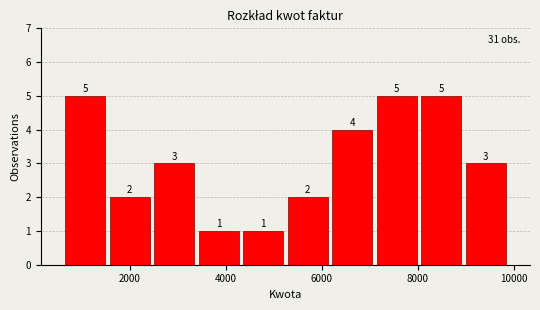

Reading left to right, transcribe this chart: for each bar, give the range it covers on the x-axis and its height. The bar edges are not printed on the chart, so give them approximately, as read against the axis.

600 to 1600: 5
1600 to 2400: 2
2400 to 3400: 3
3400 to 4400: 1
4400 to 5200: 1
5200 to 6200: 2
6200 to 7000: 4
7000 to 8000: 5
8000 to 9000: 5
9000 to 9800: 3